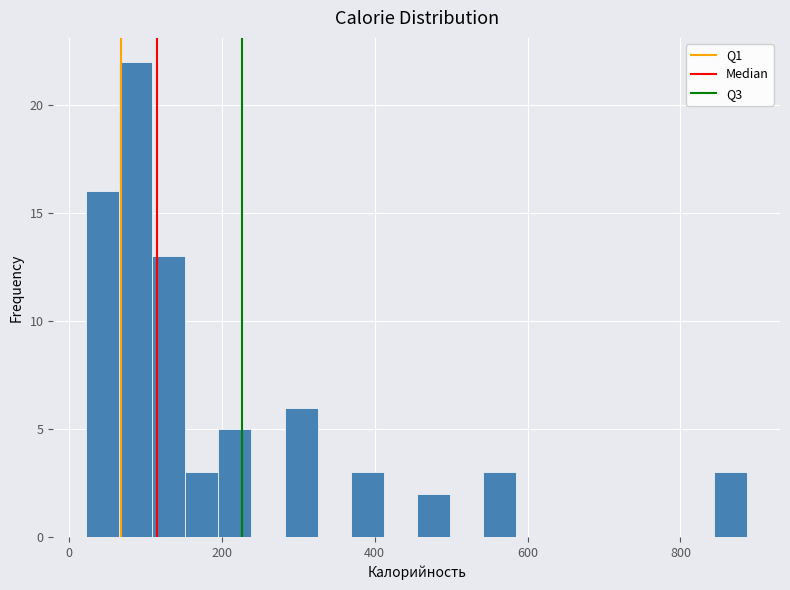

Around what value on the x-axis is the tallest bar? Give the approximate position of its centre, as read against the axis.

80